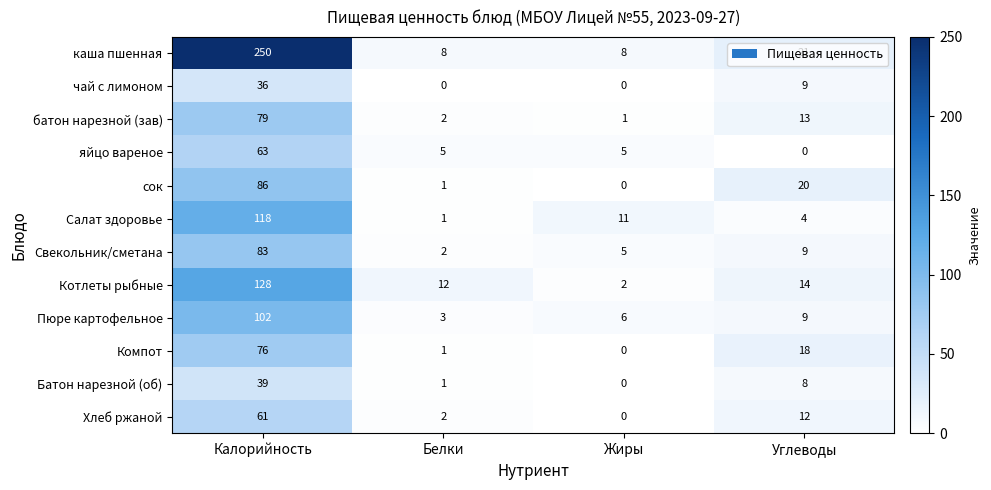

Rank the categories by Свекольник/сметана value from lowest to highest.

Белки, Жиры, Углеводы, Калорийность